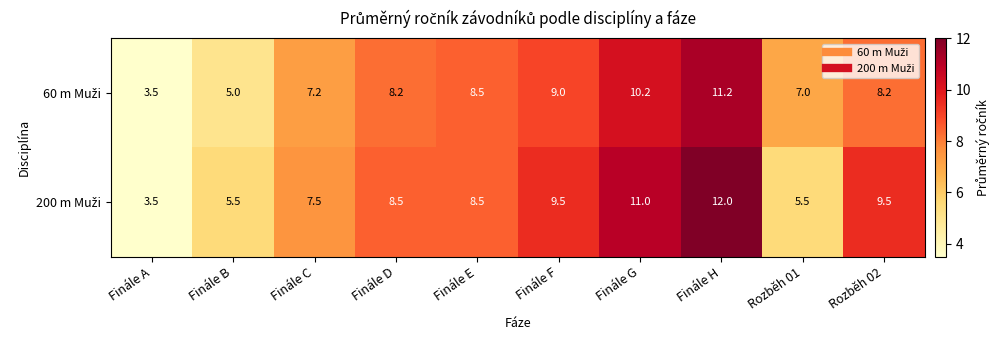

At which category is the sum across all series the highest?

Finále H